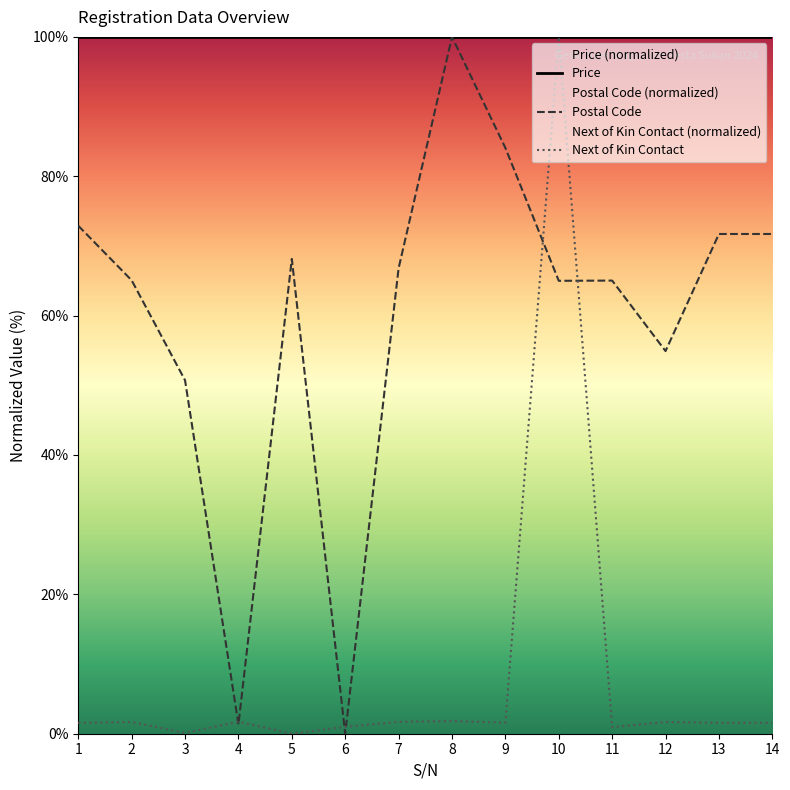

Where do Participant Postal Code and Next of Kin Contact first cross each other?

3 and 4